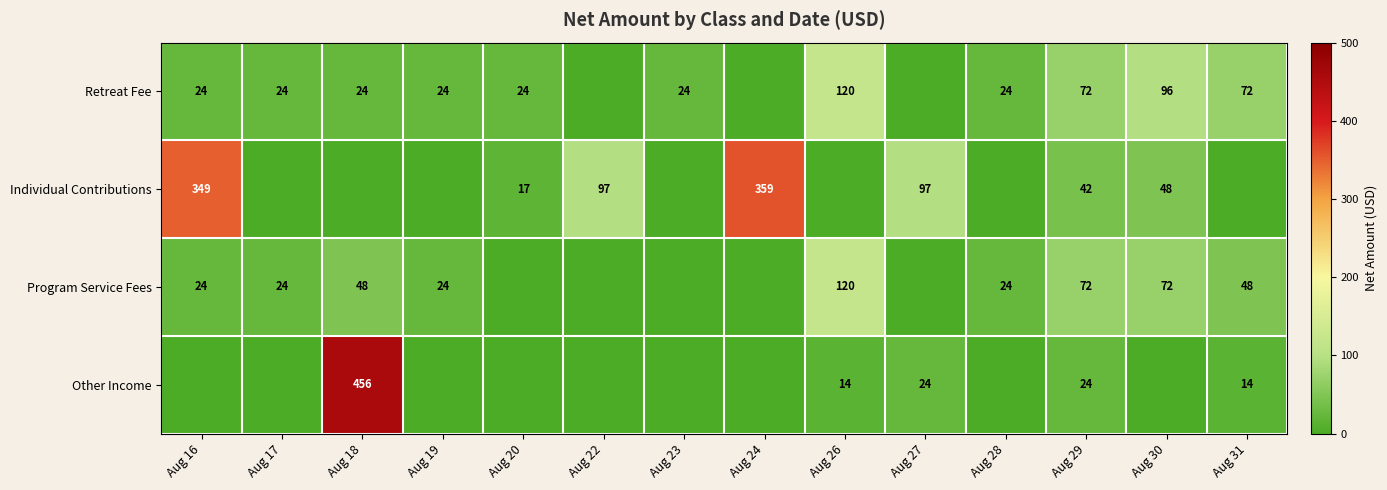

Is the value of Program Service Fees at Aug 31 greater than the value of Individual Contributions at Aug 27?

No